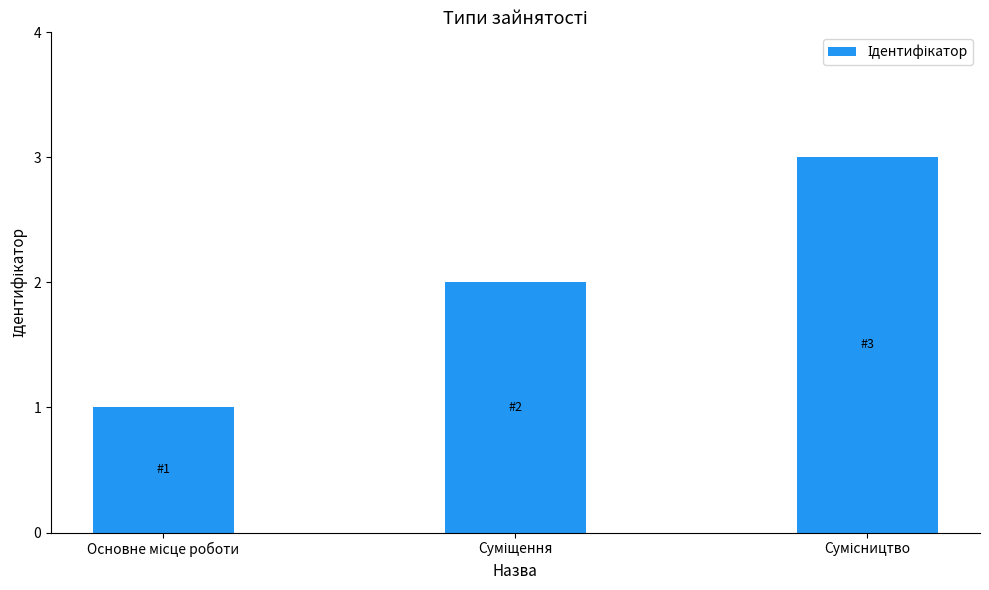

What is the value of the 1st bar from the left?

1